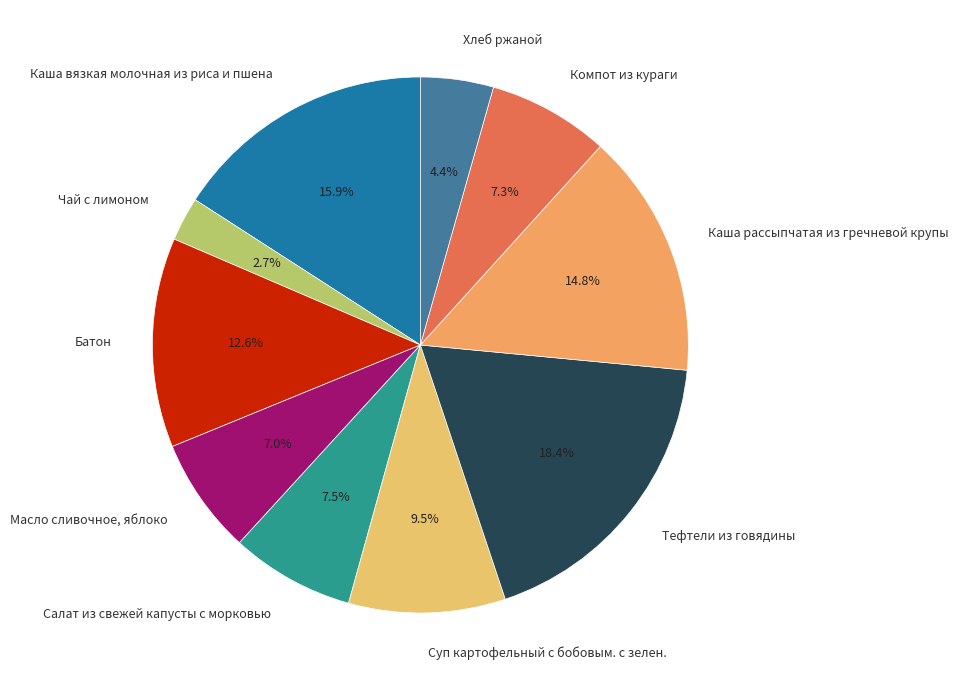

Do Компот из кураги and Тефтели из говядины together represent more than half of the pie?

No